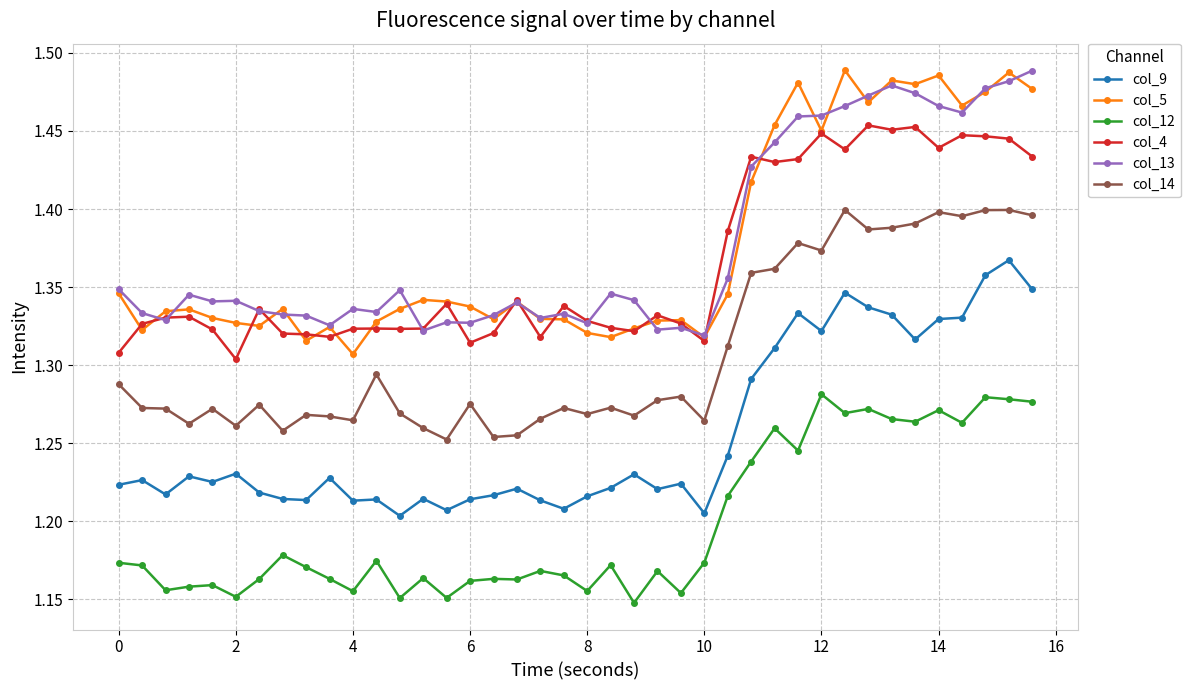

Count the col_12 values in the range 1 to 2.

40